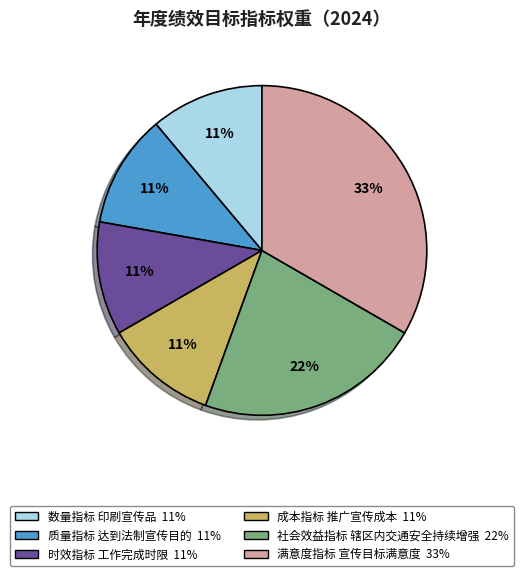

To the nearest percent, what is the difference between the largest and smallest slice percentages?

22%